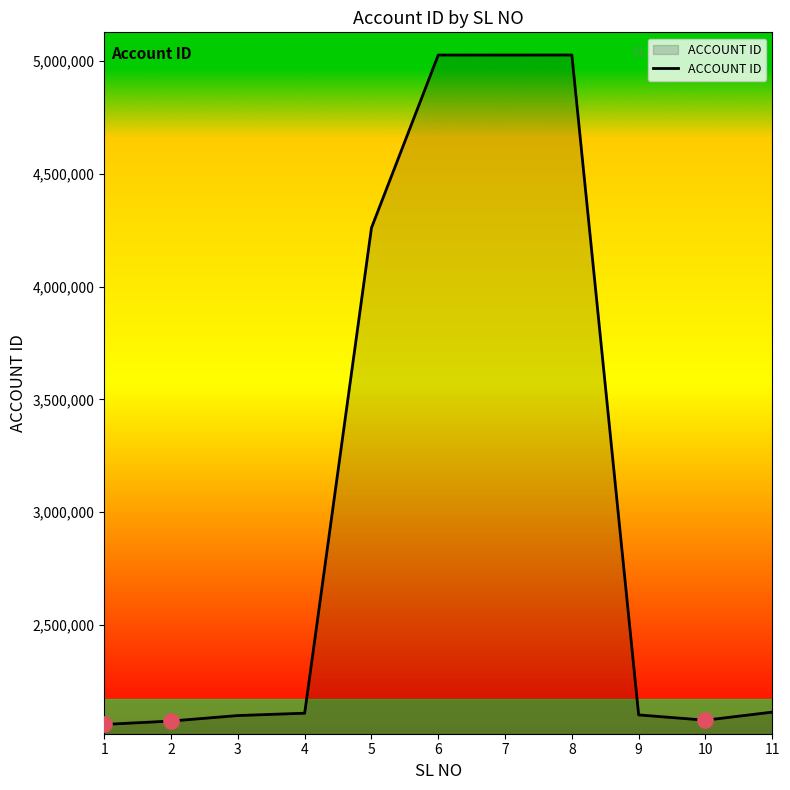

Approximately how many times larger is the value at 2 compared to 11?

1.0